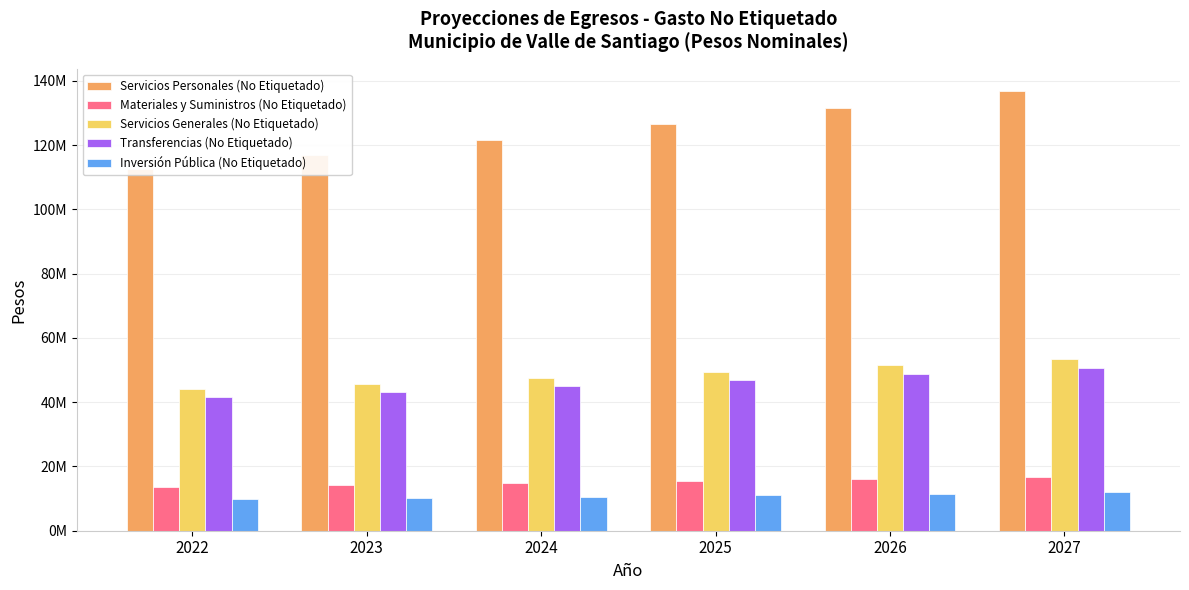

What is the difference between the highest and lowest values at 2027?

124921986.5